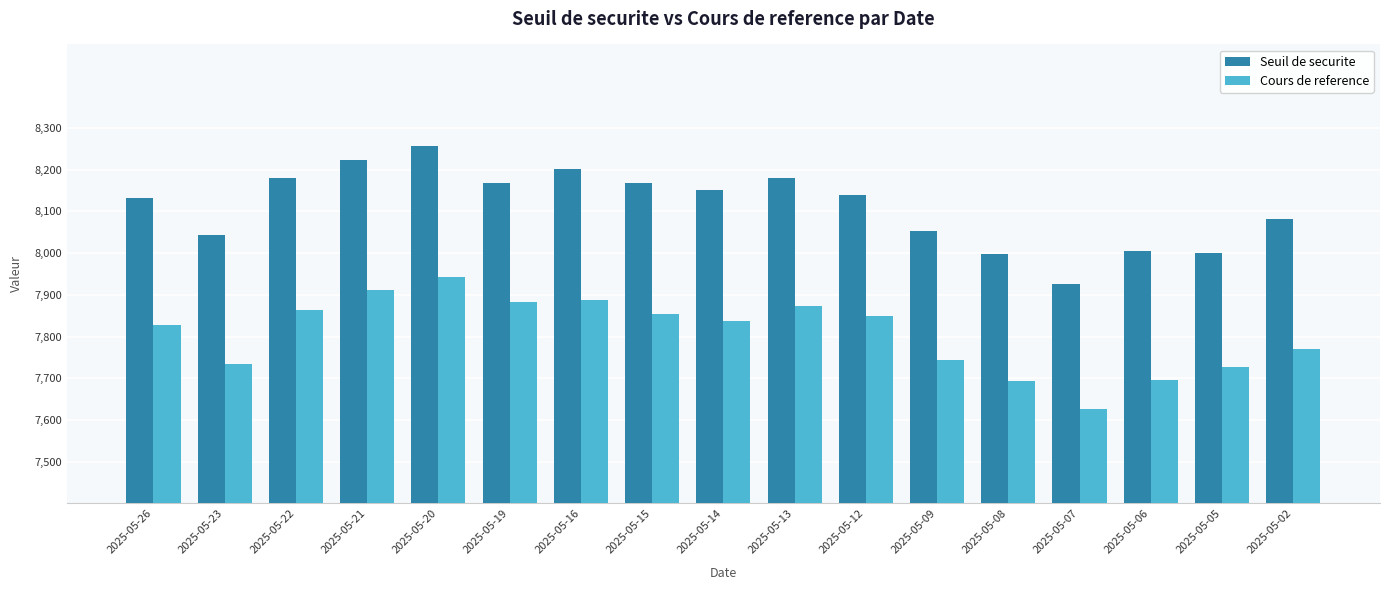

Count the number of data series in this chart.

2